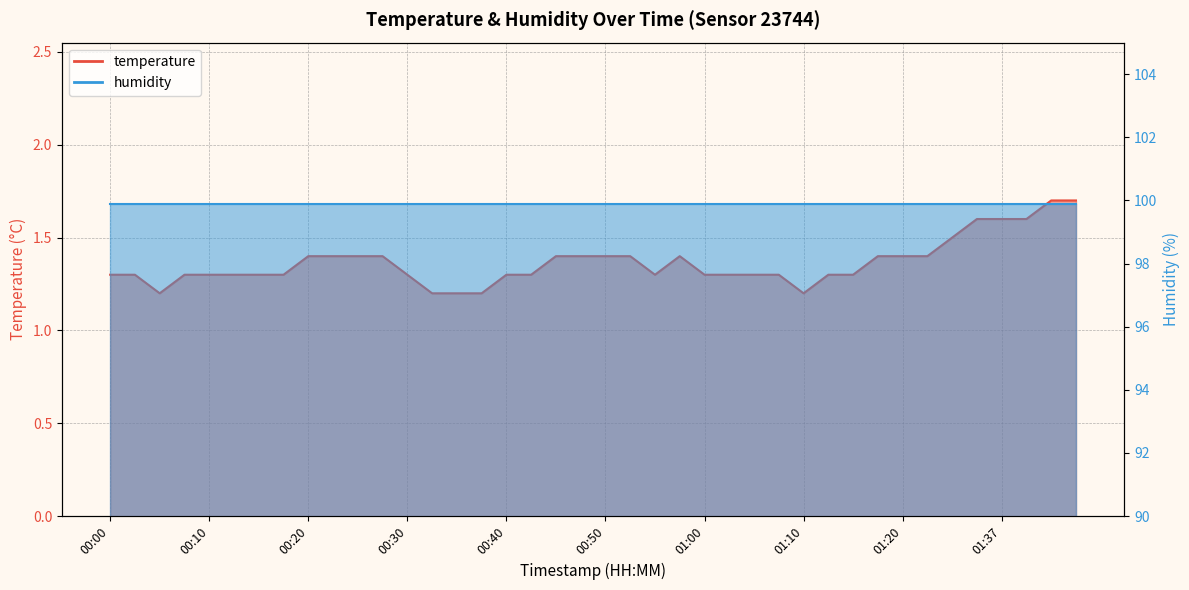

What is the difference between the second highest and second lowest values?

0.5